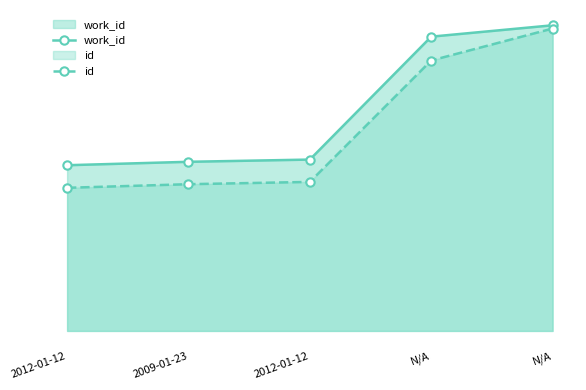

Is it true that work_id equals 7686.0 at N/A?

True